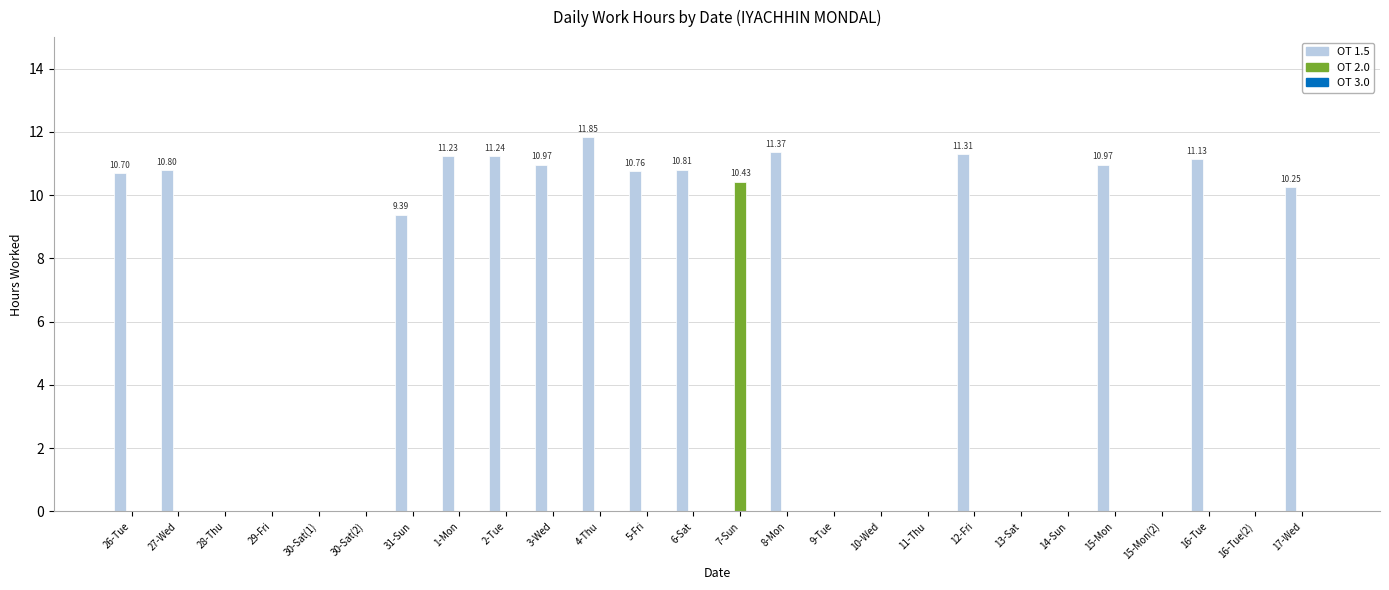

Does the chart contain stacked bars?

No